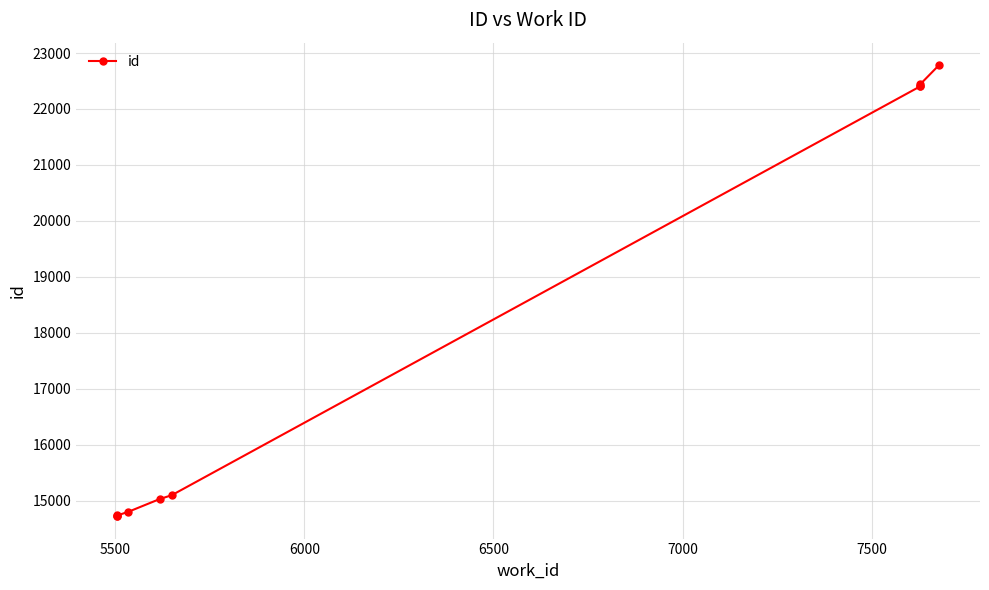

What is the maximum value shown in the chart?

22782